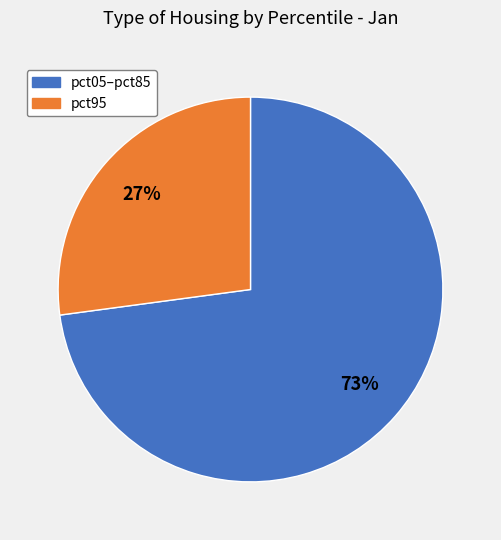

To the nearest percent, what is the difference between the largest and smallest slice percentages?

46%